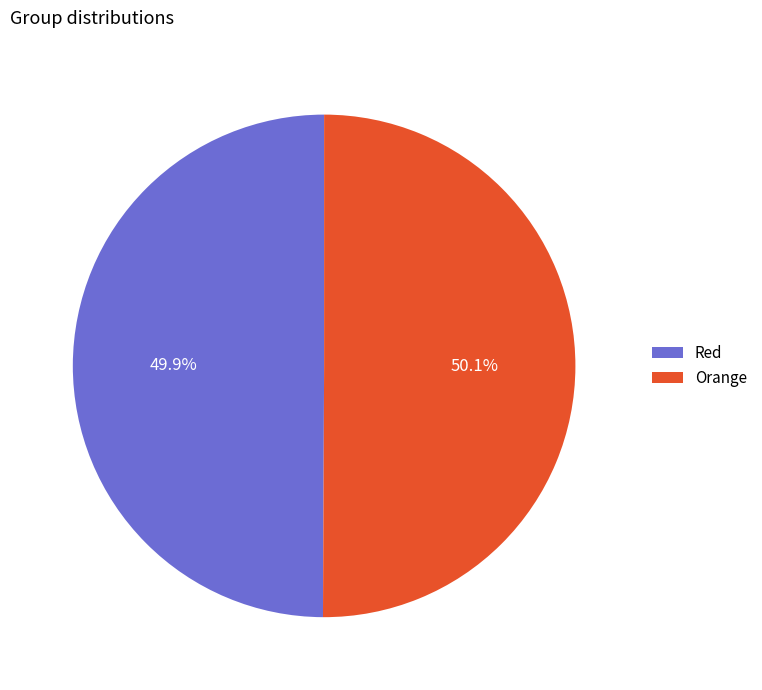

Is there a majority slice in this chart?

Yes